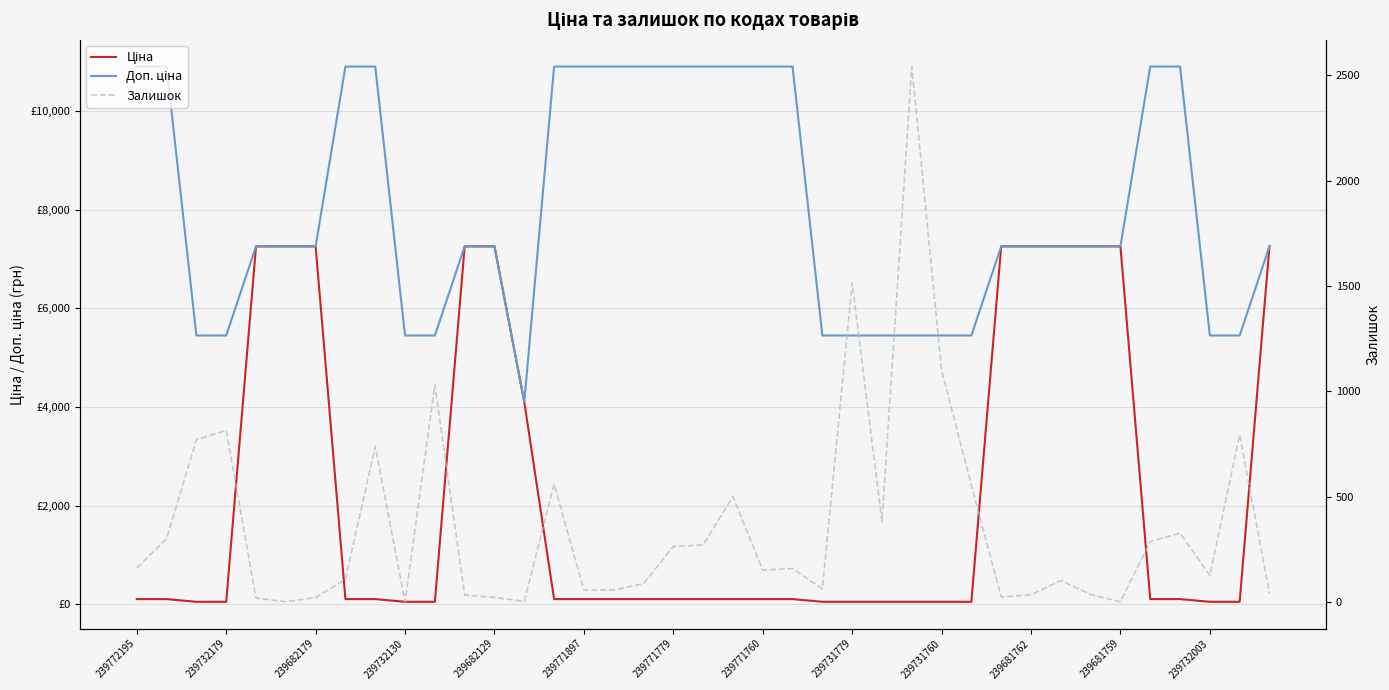

True or false: Доп. ціна and Залишок cross at least once.

False